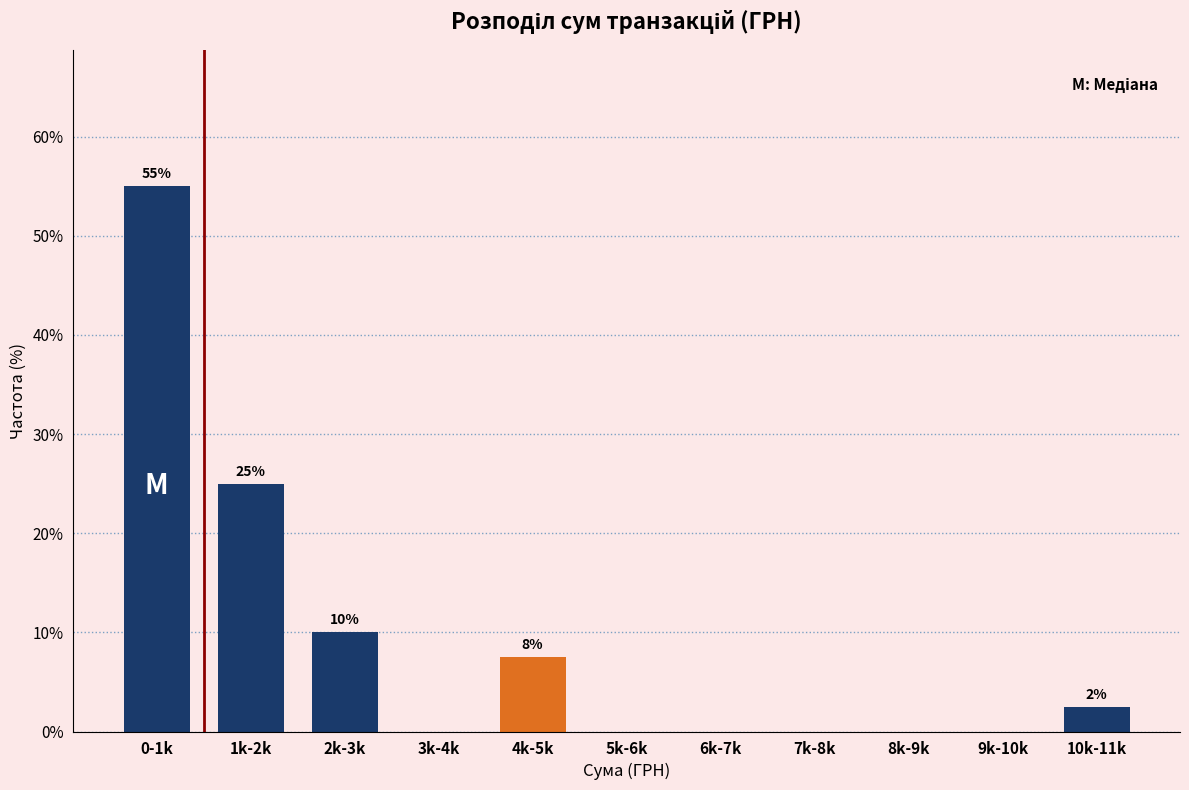

Reading right to left, transcribe all the data shown in this chart.

10k-11k=2.5	9k-10k=0.0	8k-9k=0.0	7k-8k=0.0	6k-7k=0.0	5k-6k=0.0	4k-5k=7.5	3k-4k=0.0	2k-3k=10.0	1k-2k=25.0	0-1k=55.0